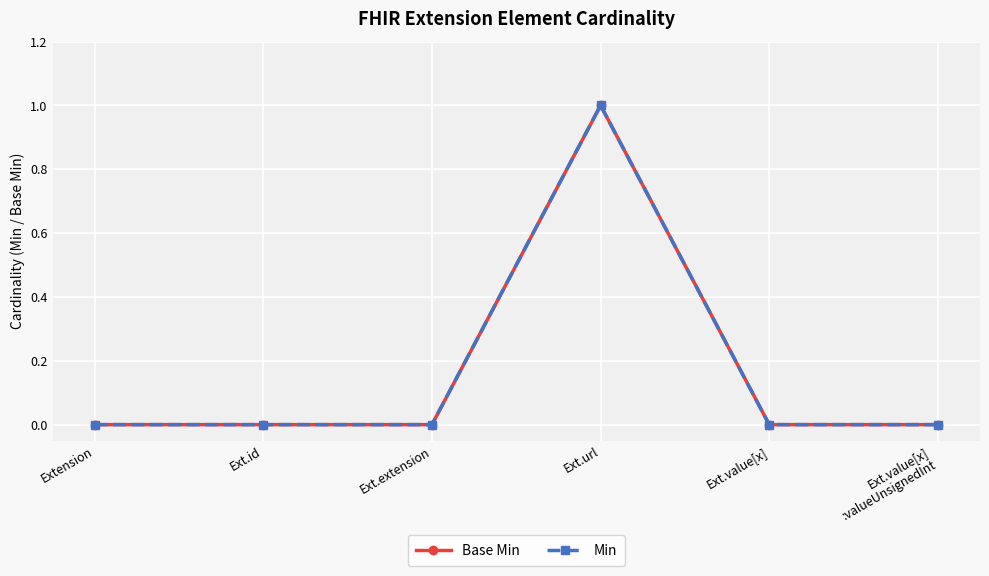

Reading right to left, what are all the values shown in this chart?

Base Min: 0	0	1	0	0	0
Min: 0	0	1	0	0	0